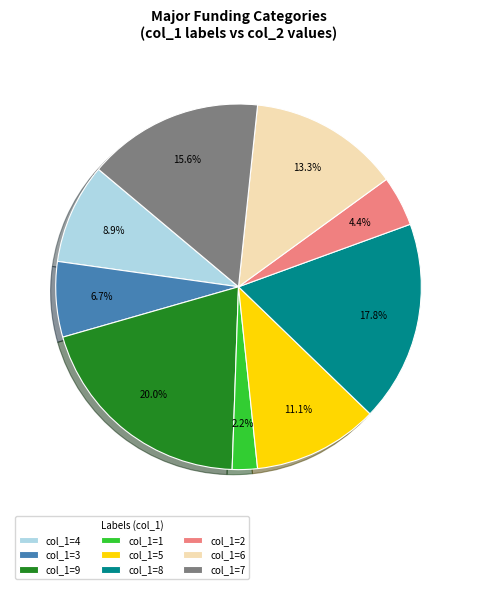

Rank the categories by value from highest to lowest.

col_1=9, col_1=8, col_1=7, col_1=6, col_1=5, col_1=4, col_1=3, col_1=2, col_1=1